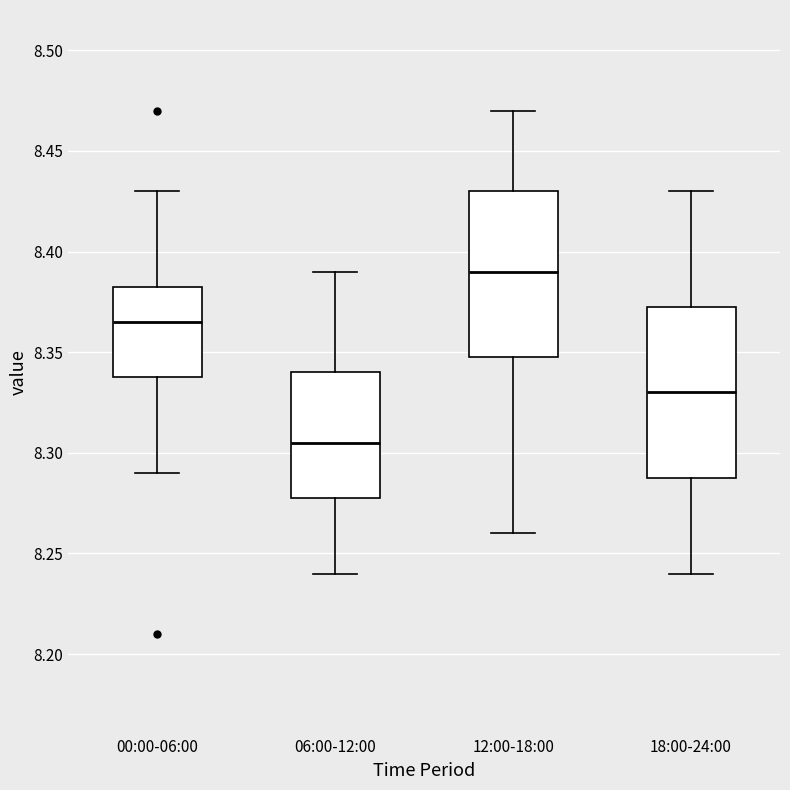

Reading left to right, transcribe this box plot: for each box, give where its median line is, the range the box spans, and where its two whiskers end, as read against the y-axis. The values are not printed on the chart, so give them approximately, as read against the axis.

00:00-06:00: median 8.365, box 8.340 to 8.385, whiskers 8.290 to 8.430
06:00-12:00: median 8.305, box 8.280 to 8.340, whiskers 8.240 to 8.390
12:00-18:00: median 8.390, box 8.350 to 8.430, whiskers 8.260 to 8.470
18:00-24:00: median 8.330, box 8.290 to 8.375, whiskers 8.240 to 8.430